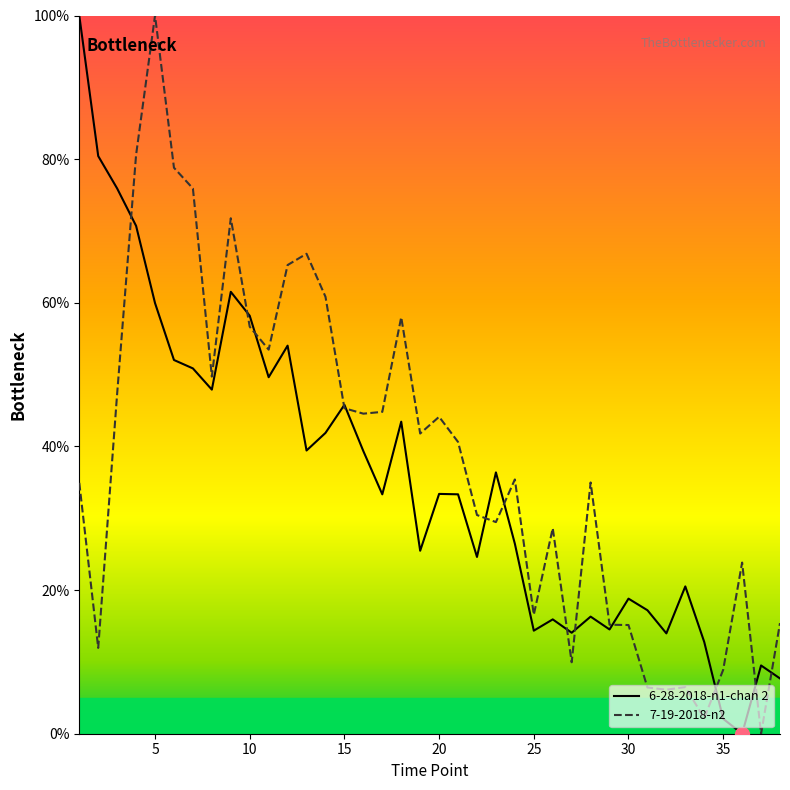

Which series has the largest range (max minus min)?

6-28-2018-n1-chan 2